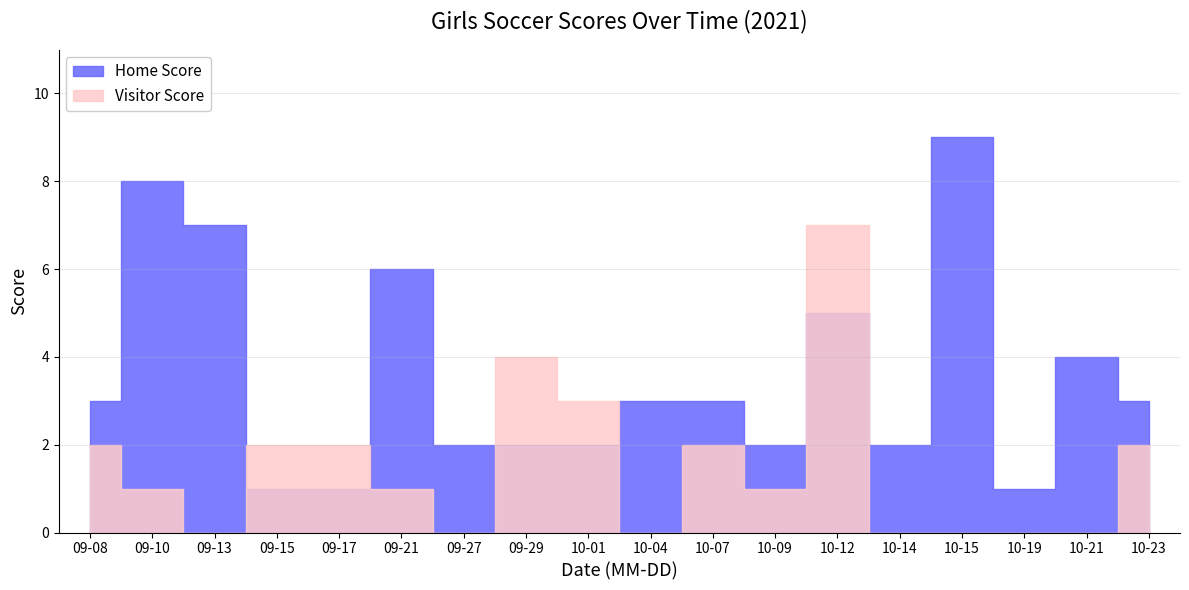

True or false: Home Score has more than 1 interior local peaks.

True